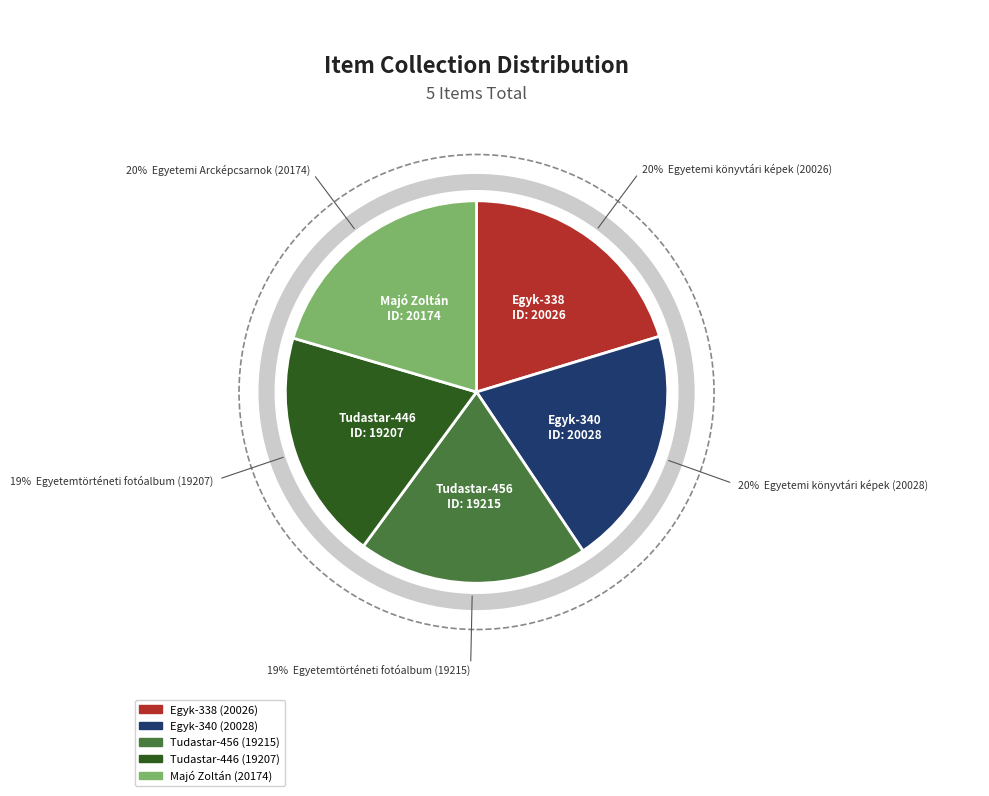

What is the ratio of the value at Egyetemtörténeti fotóalbum (19207) to the value at Egyetemtörténeti fotóalbum (19215)?

1.0